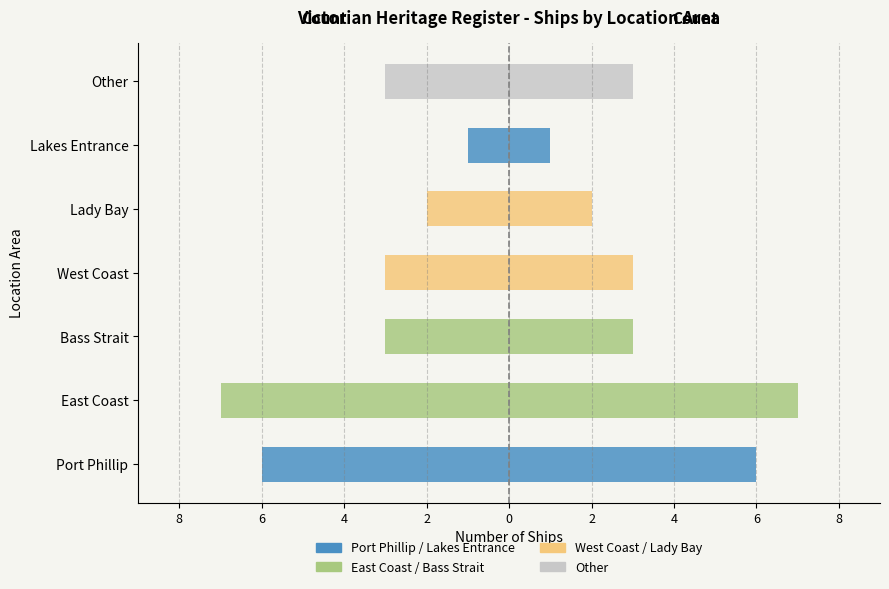

What is the difference between the maximum and minimum values in the Count (right) series?

6